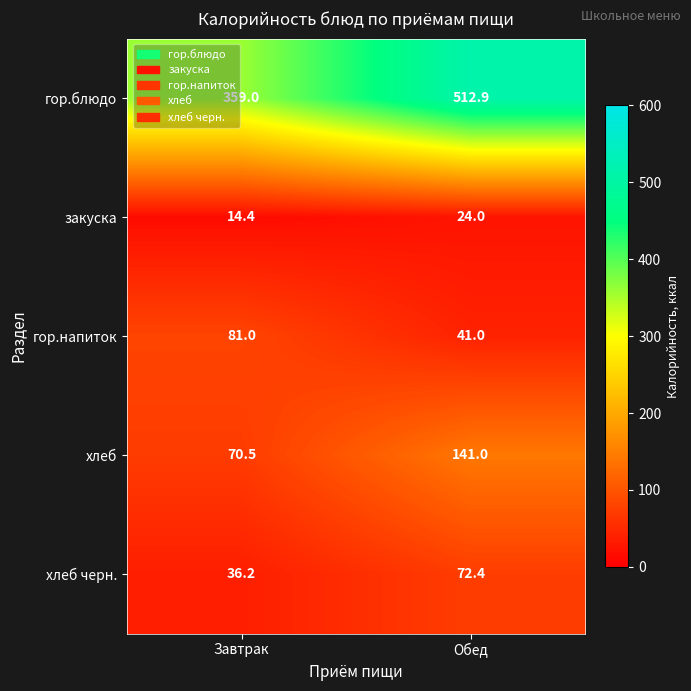

At which category is the sum across all series the highest?

Обед